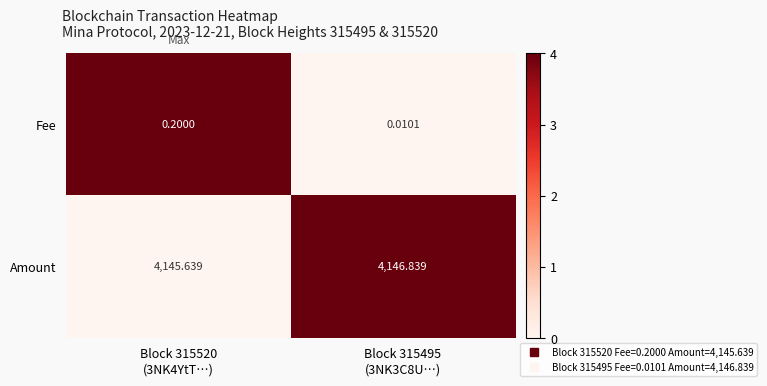

At how many categories does at least one series exceed 0?

2